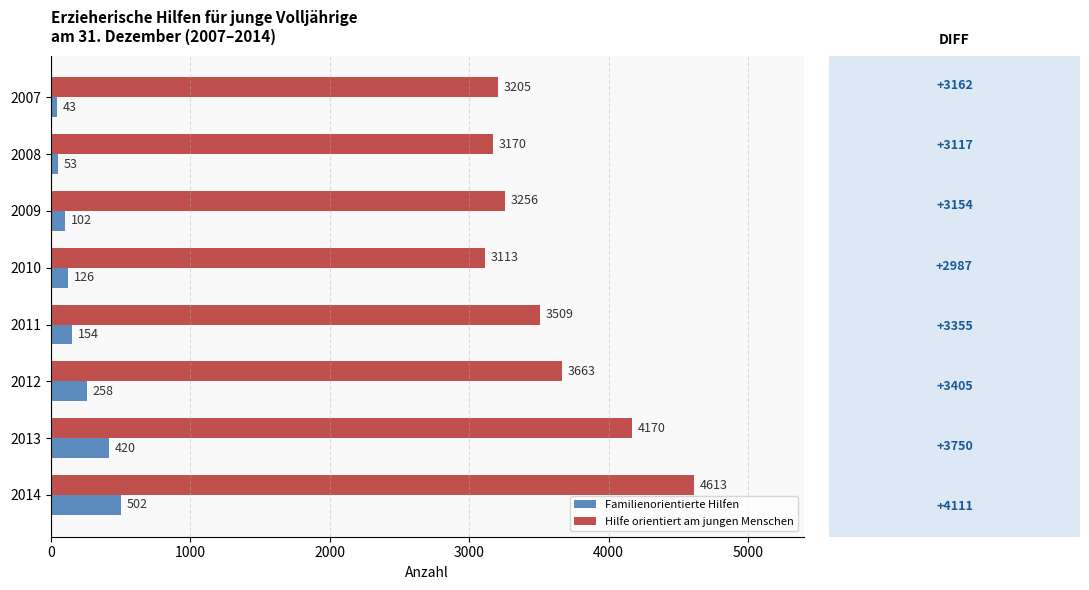

What is the maximum value shown in the chart?

4613